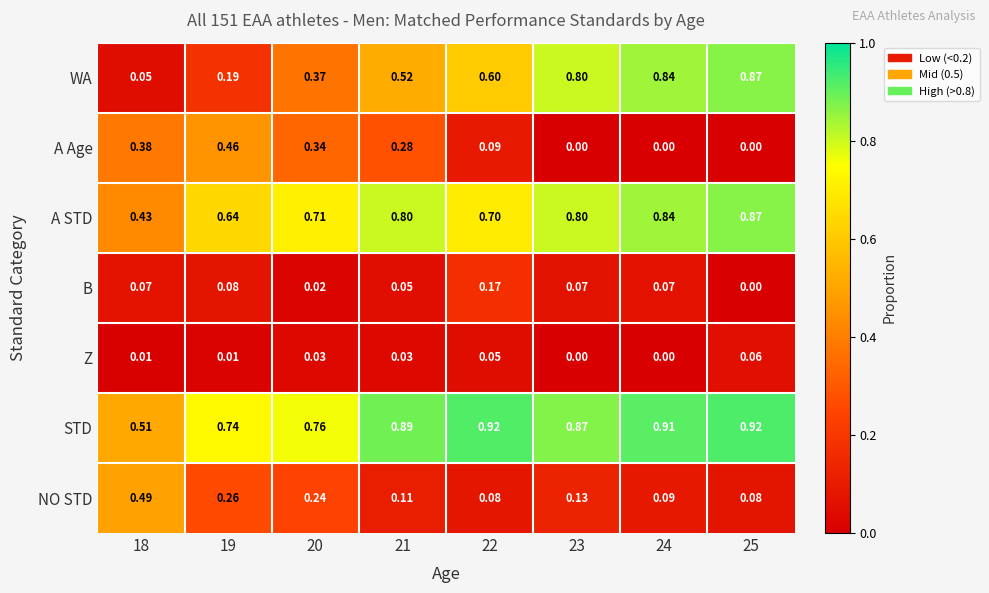

Which series has the widest spread of values?

WA